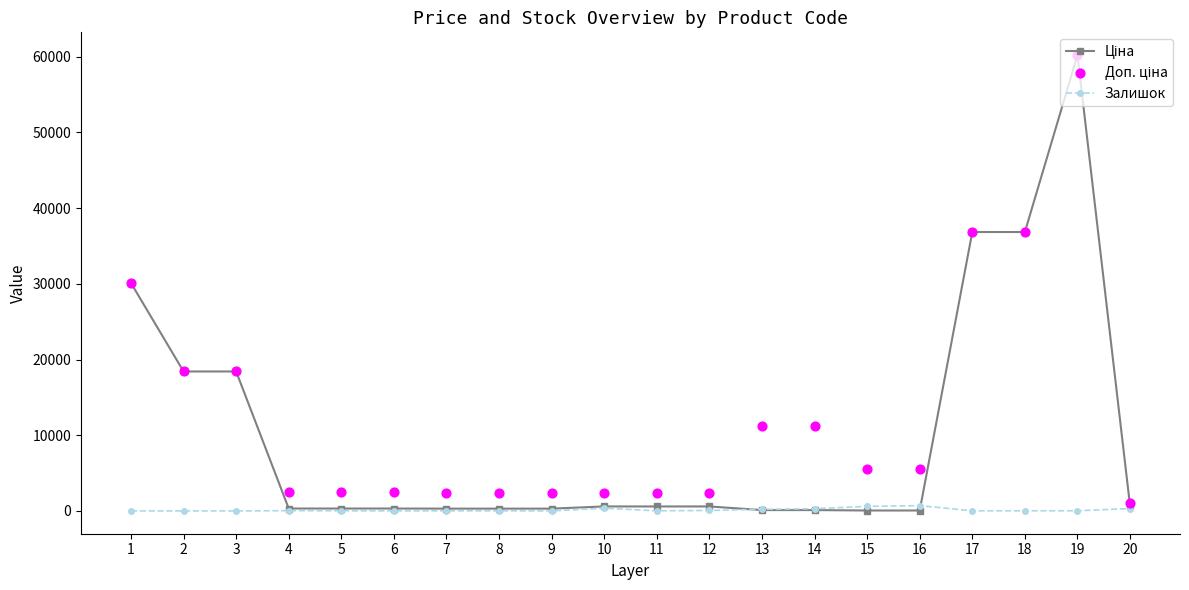

Which series contains the highest Y value?

Ціна